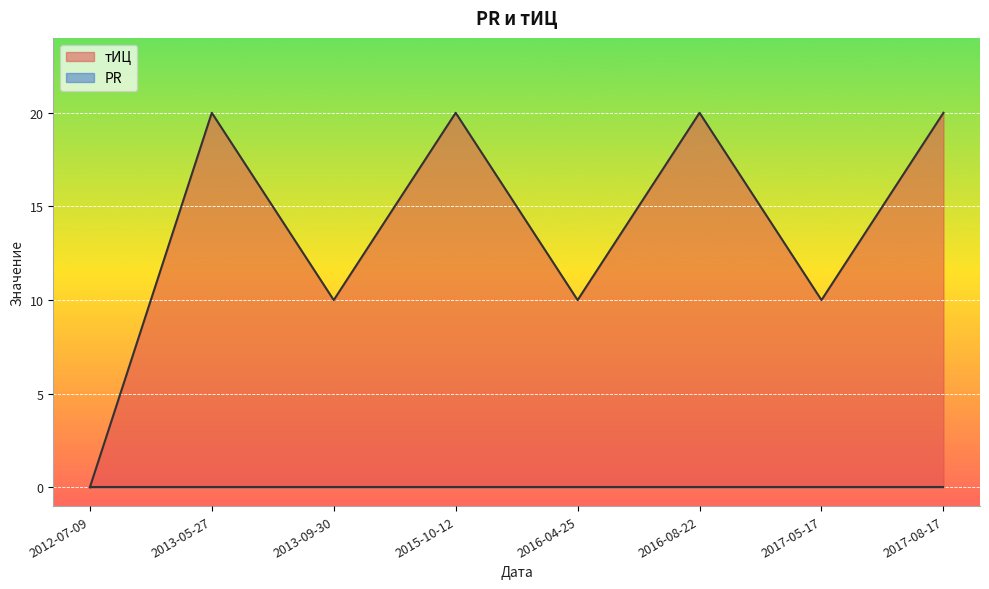

Which has a higher value, 2013-05-27 or 2013-09-30?

2013-05-27